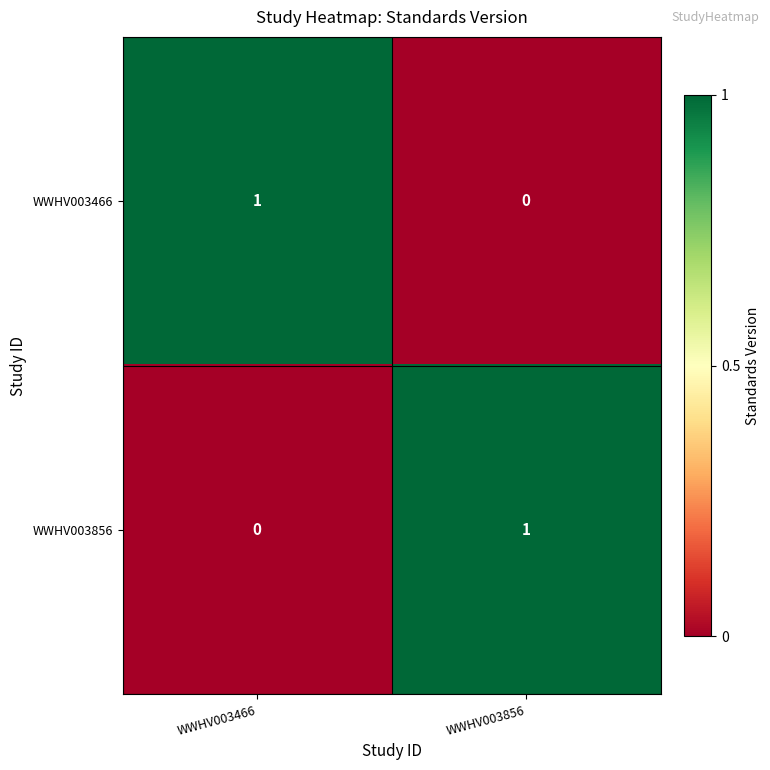

Reading right to left, list all the values displayed in this chart.

WWHV003466: 0	1
WWHV003856: 1	0